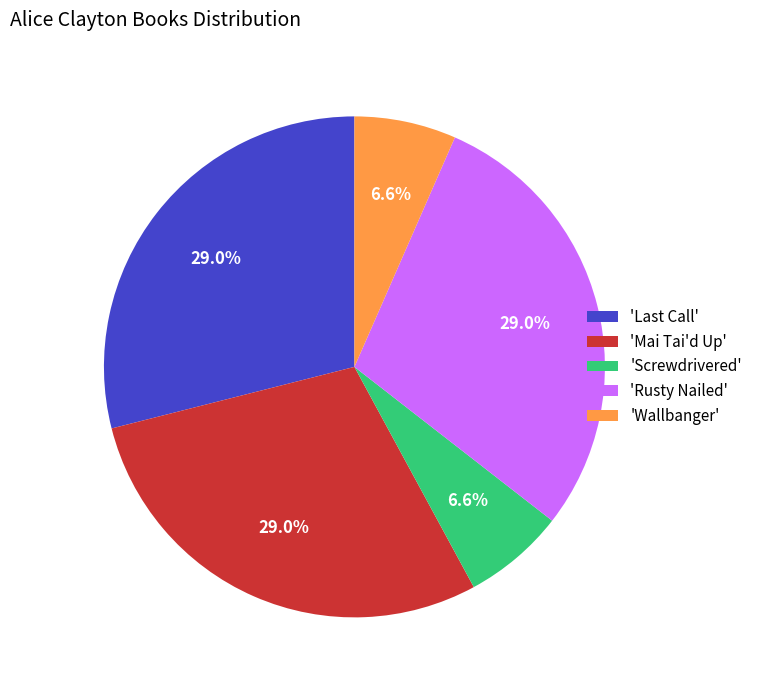

How many slices are in this pie chart?

5